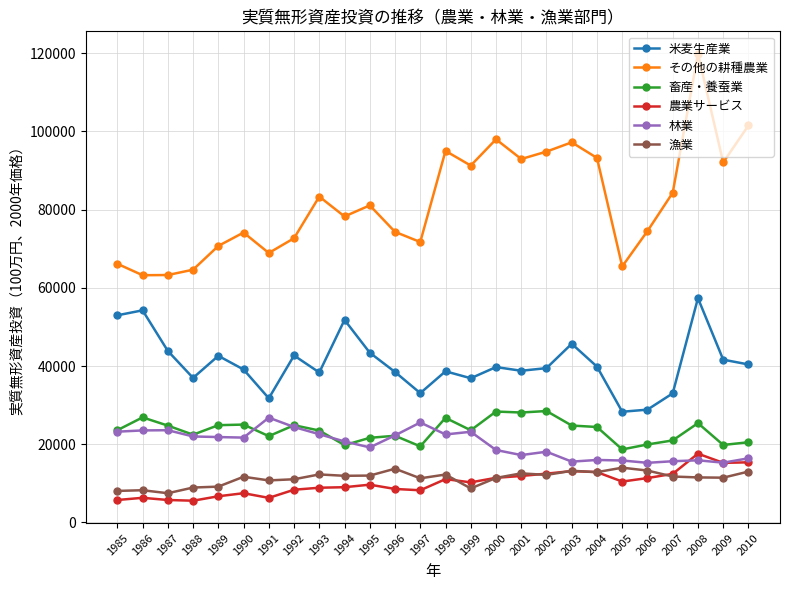

How many values in the 畜産・養蚕業 series exceed 23584?

13